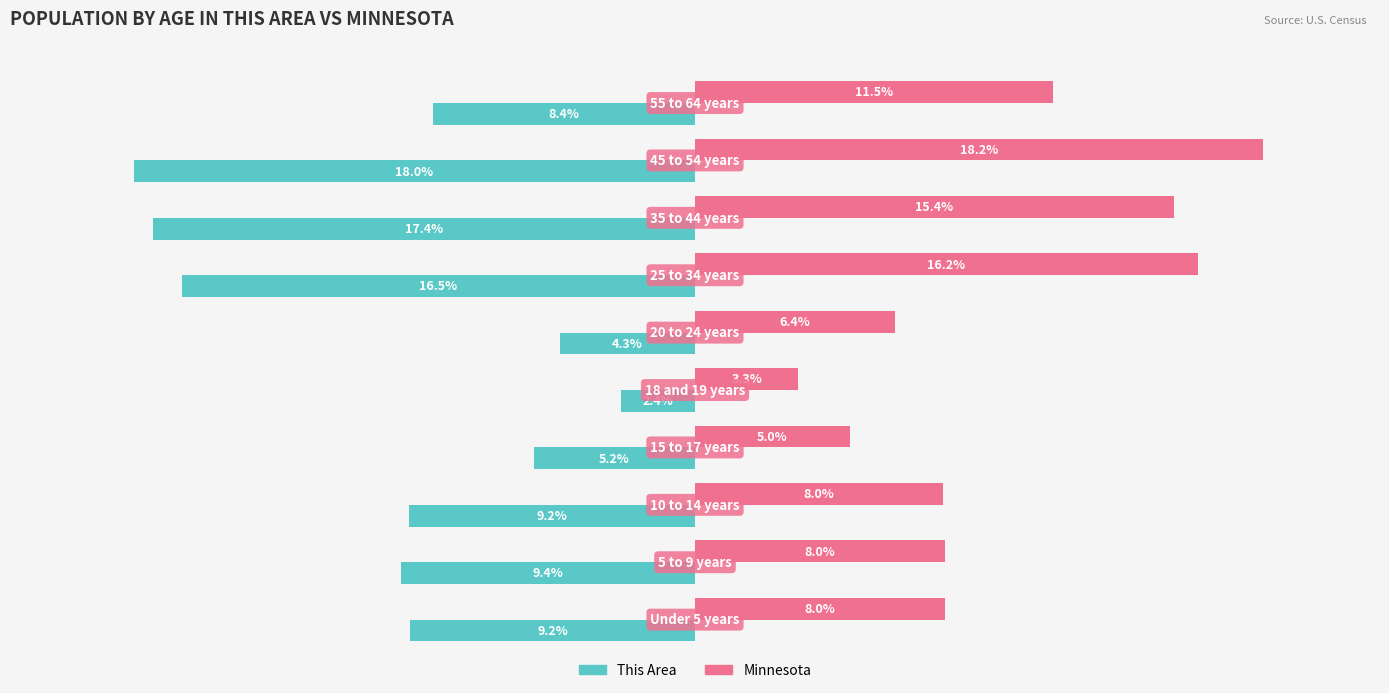

Which series has the largest range (max minus min)?

This Area